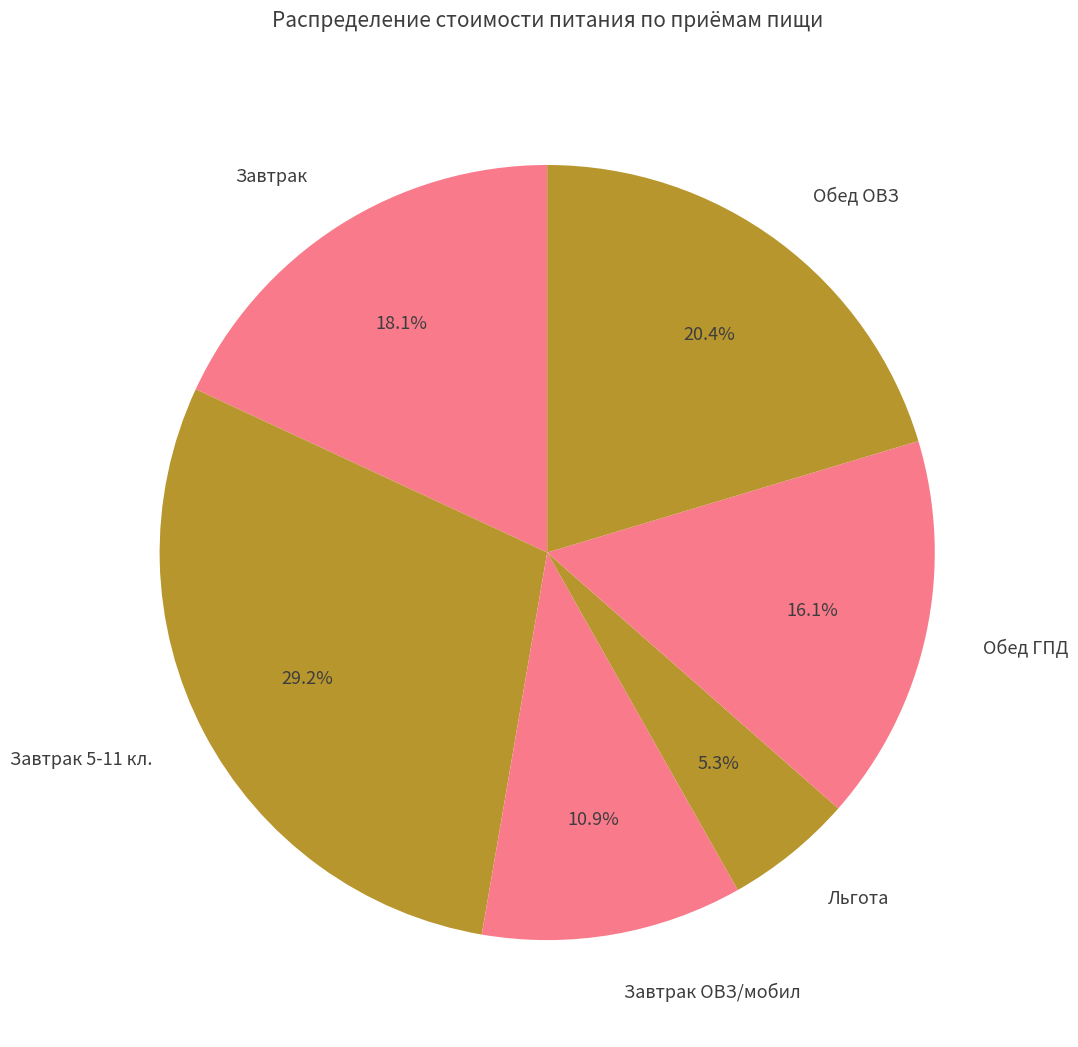

How many slices are in this pie chart?

6